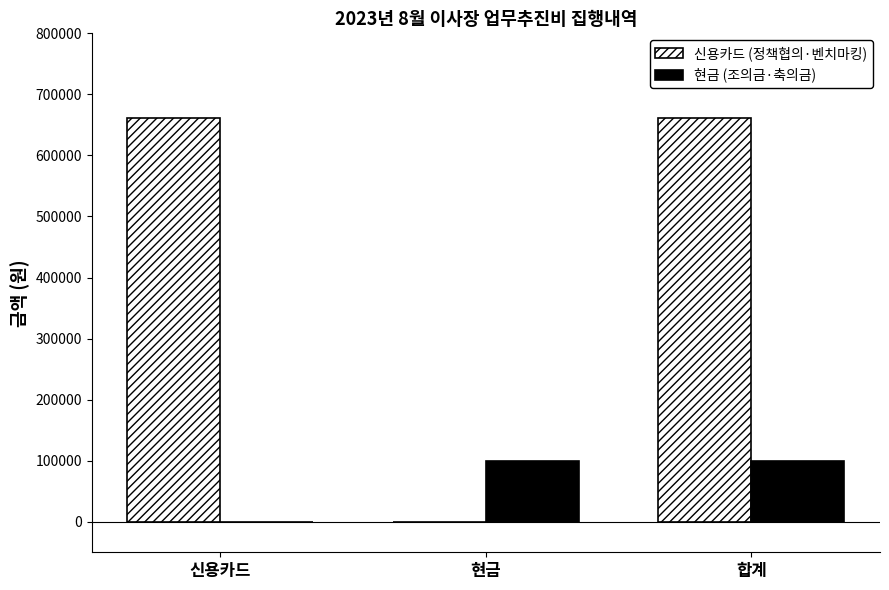

Count the 신용카드 (정책협의·벤치마킹) values in the range 0 to 661500.

3